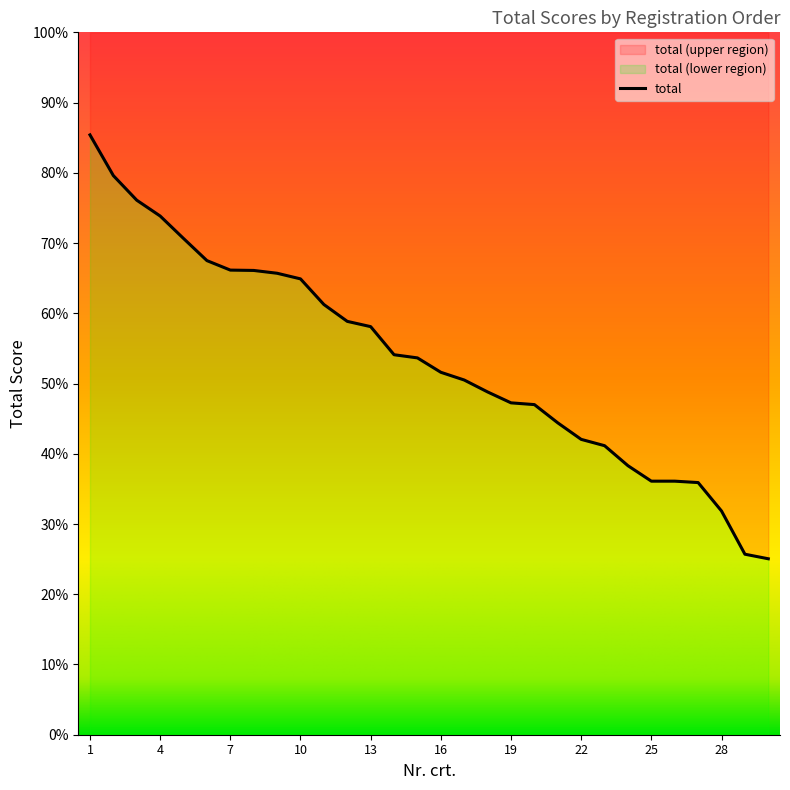

Reading right to left, list all the values displayed in this chart.

25.1	25.7	31.9	35.9	36.1	36.1	38.3	41.1	42.0	44.4	47.0	47.2	48.8	50.5	51.6	53.6	54.1	58.1	58.9	61.2	64.9	65.7	66.1	66.2	67.5	70.7	73.8	76.1	79.6	85.4